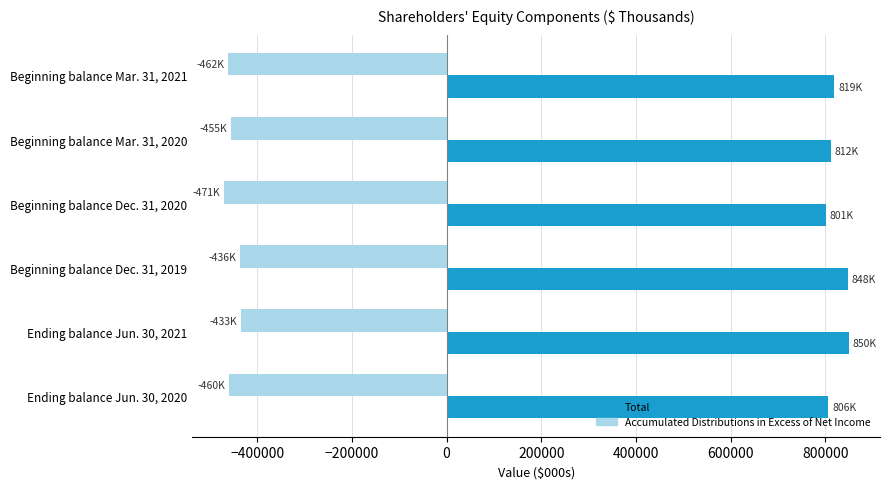

Count the number of data series in this chart.

2